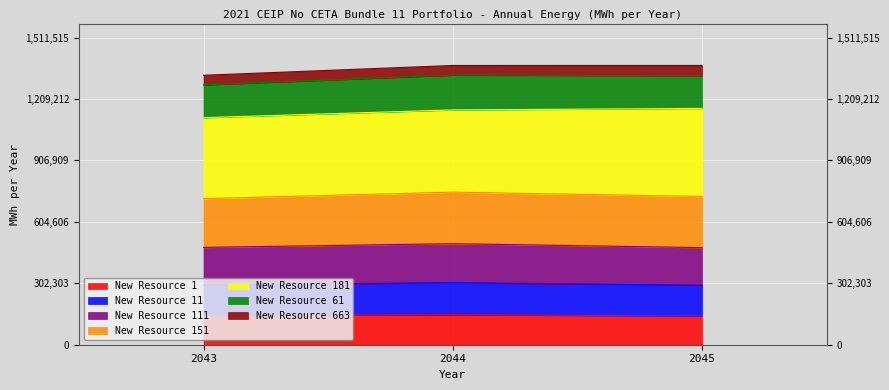

What is the total value across all series at 2044?

1374015.7